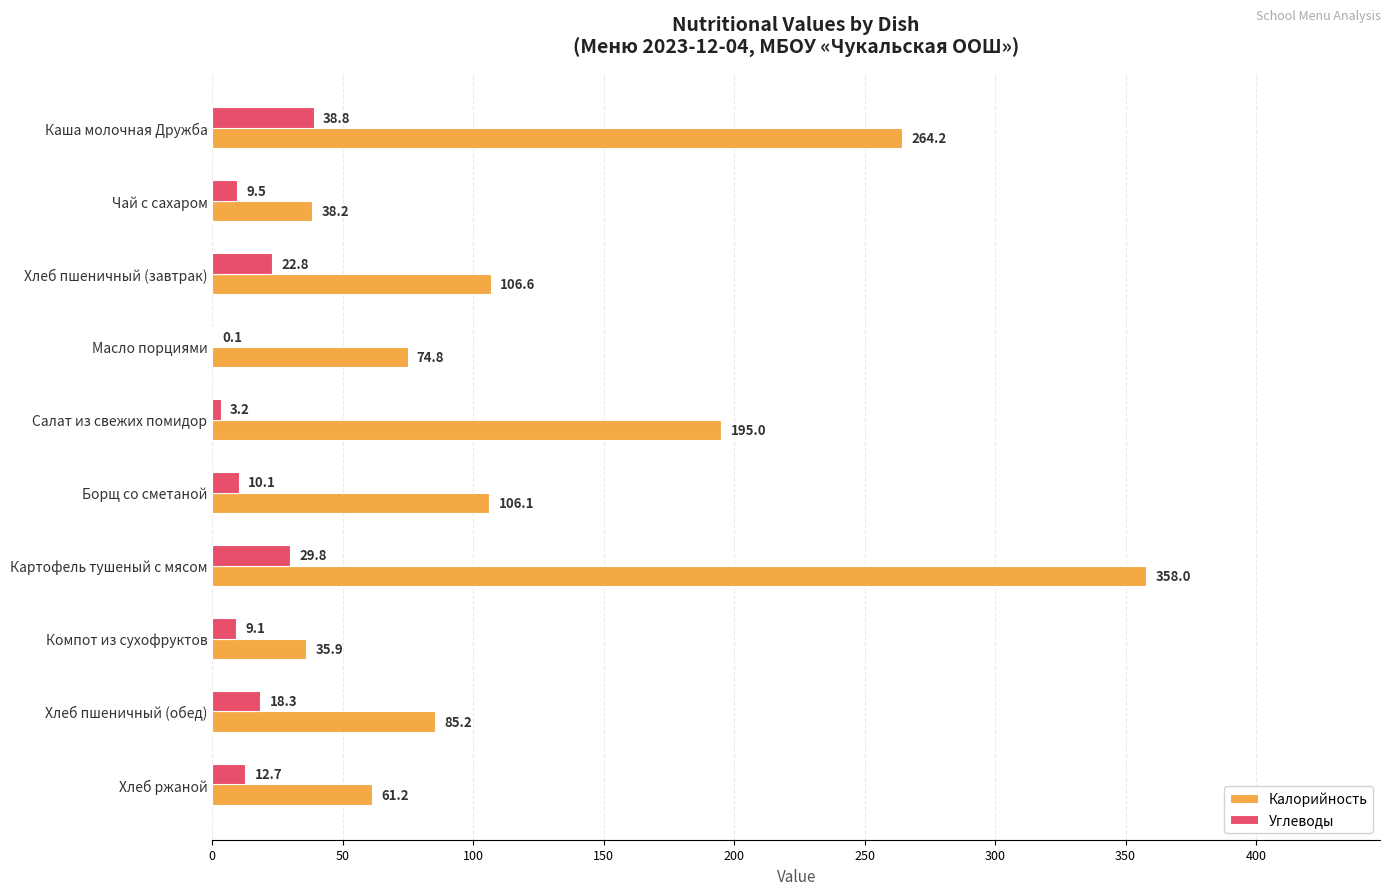

What is the sum of all Калорийность values?

1325.2